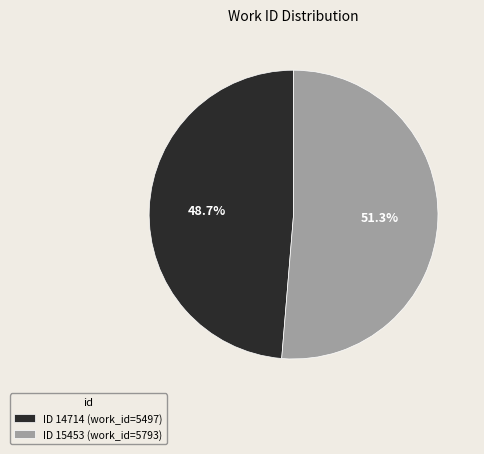

Does any single category account for the majority?

Yes